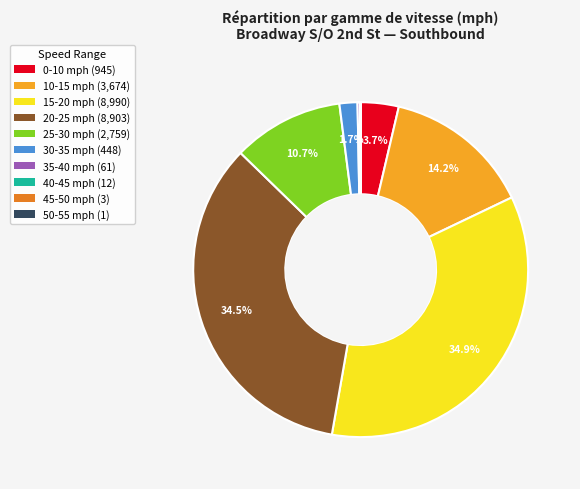

Do 15-20 mph (8,990) and 30-35 mph (448) together represent more than half of the pie?

No